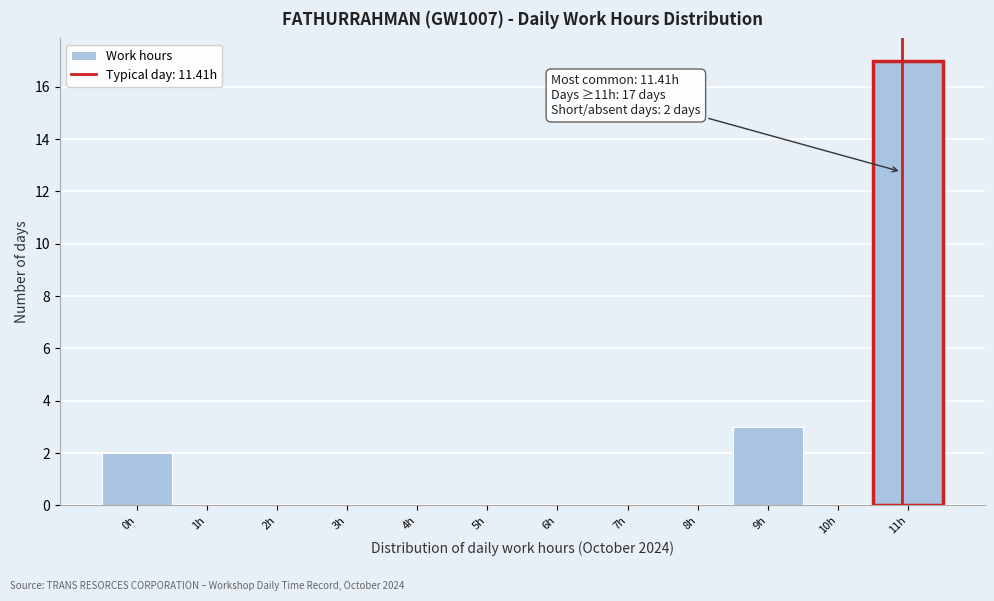

Reading left to right, what are all the values shown in this chart?

0h=2	1h=0	2h=0	3h=0	4h=0	5h=0	6h=0	7h=0	8h=0	9h=3	10h=0	11h=17